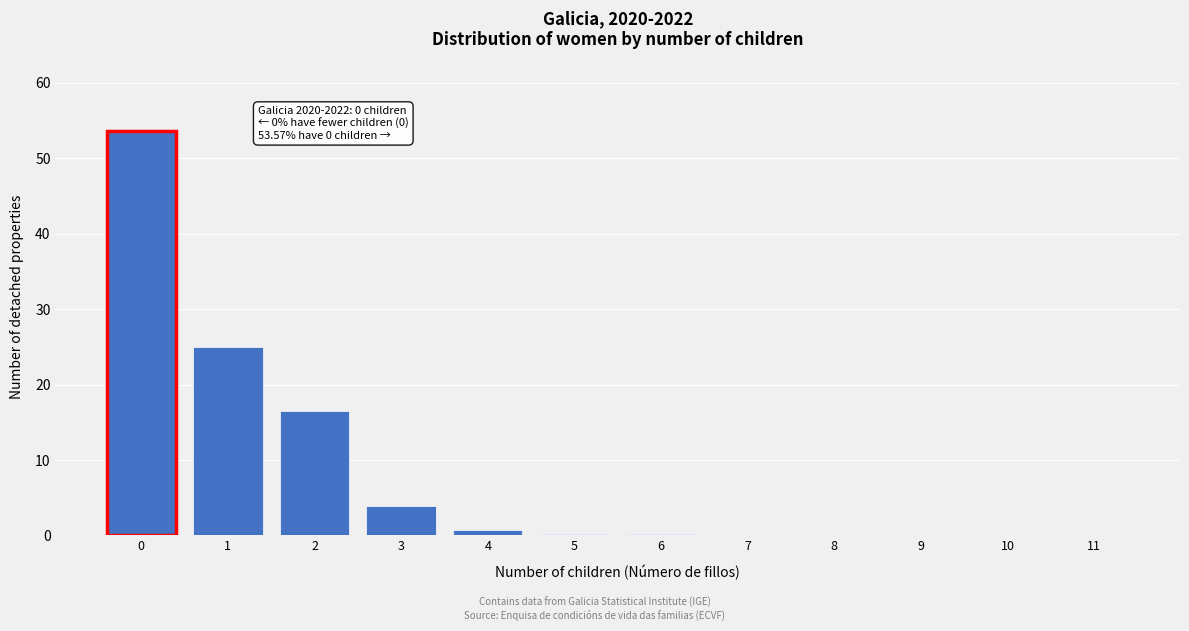

The chart shows a value of 3.9 at 3. True or false?

True